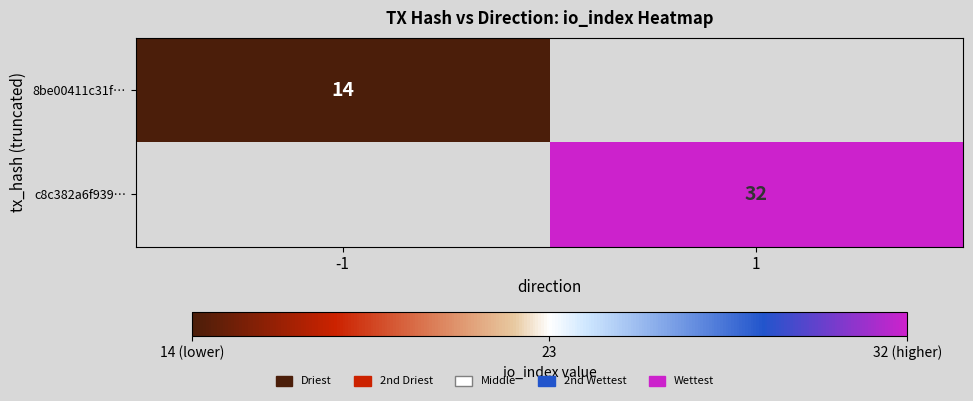

How many series are shown in this chart?

2